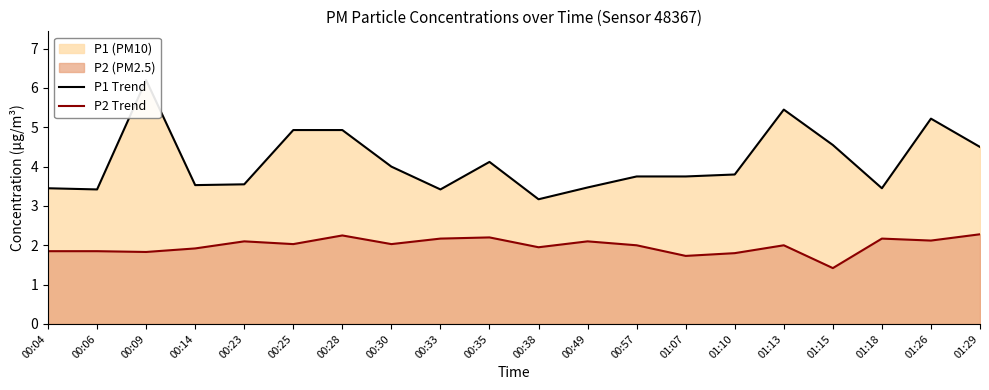

True or false: P1 Trend and P2 Trend intersect in this chart.

False